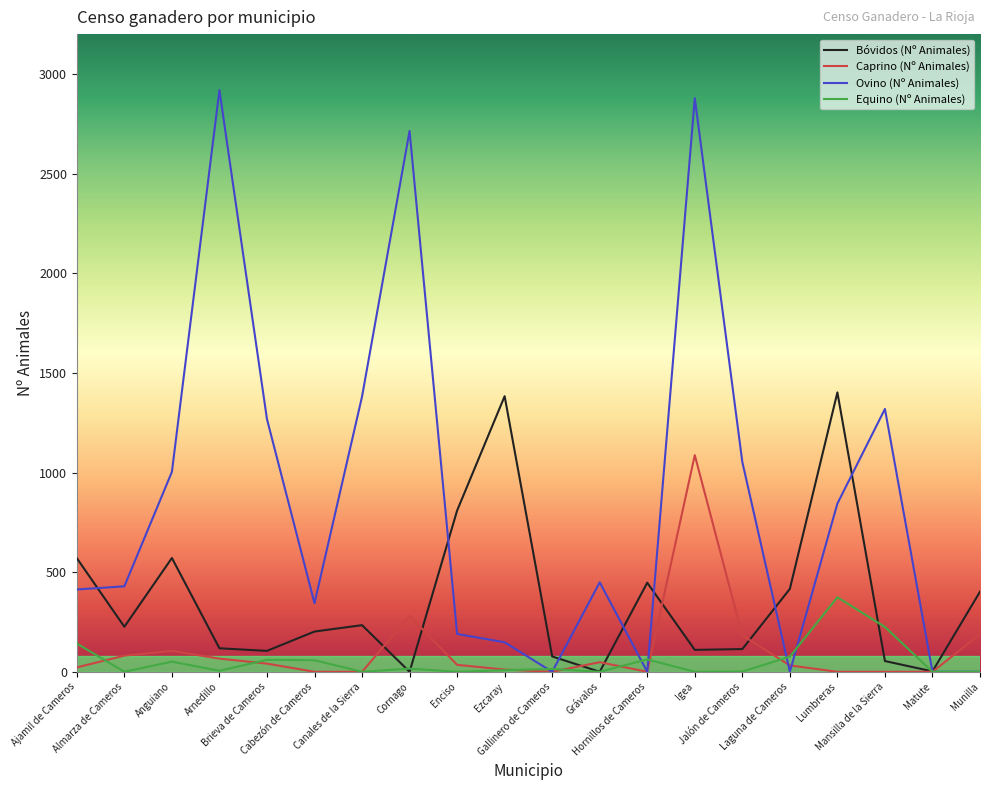

What is the highest value of the Ovino (Nº Animales) series?

2919